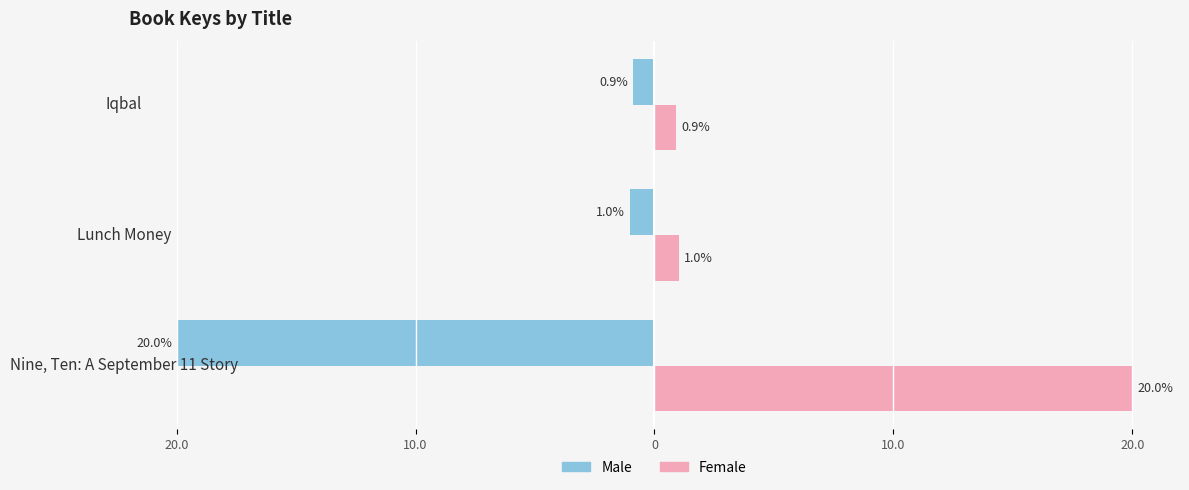

Reading left to right, what are all the values shown in this chart?

Male: -20.0	-1.0	-0.9
Female: 20.0	1.0	0.9